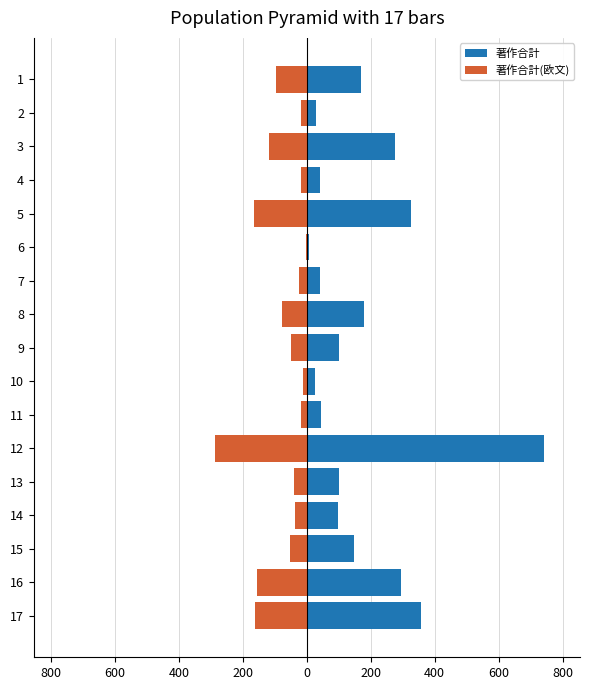

List the series in order of their peak value, lowest first.

著作合計(欧文), 著作合計